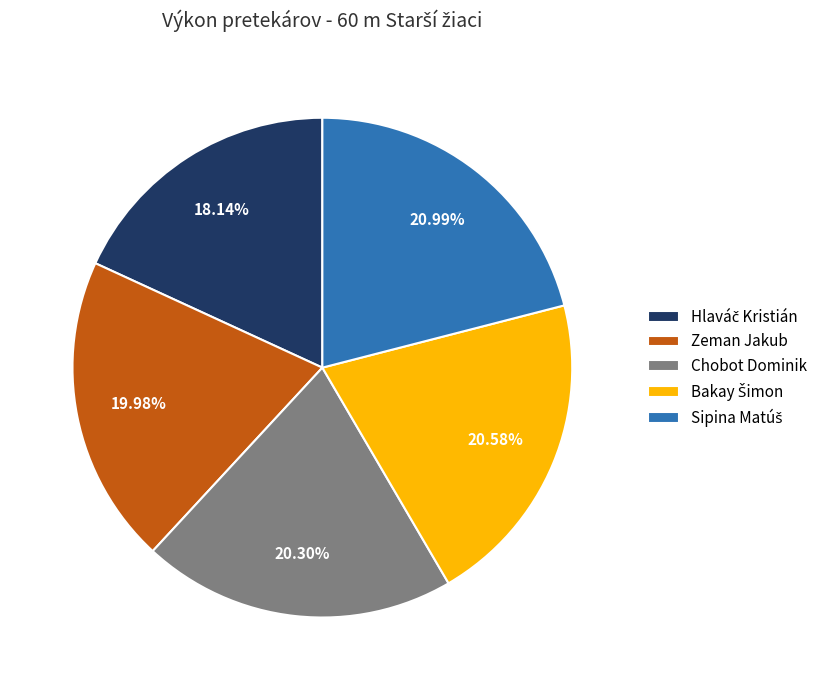

What is the ratio of the value at Chobot Dominik to the value at Zeman Jakub?

1.0